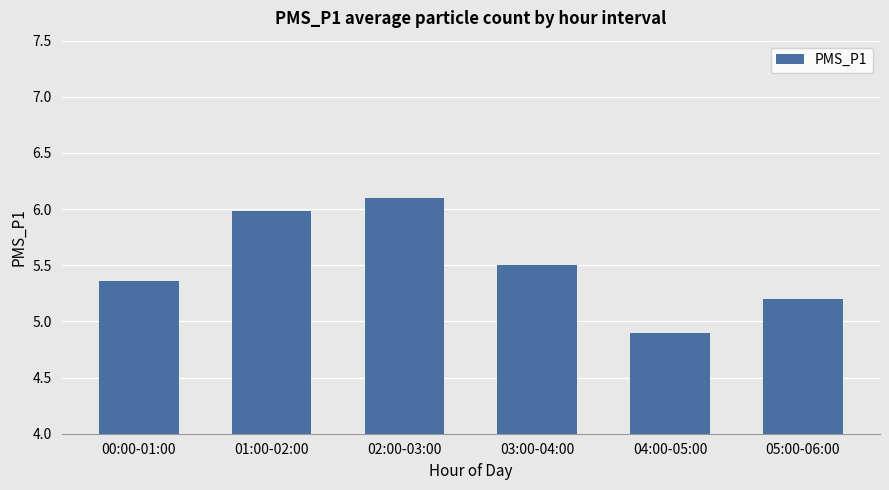

What is the average value?

5.5